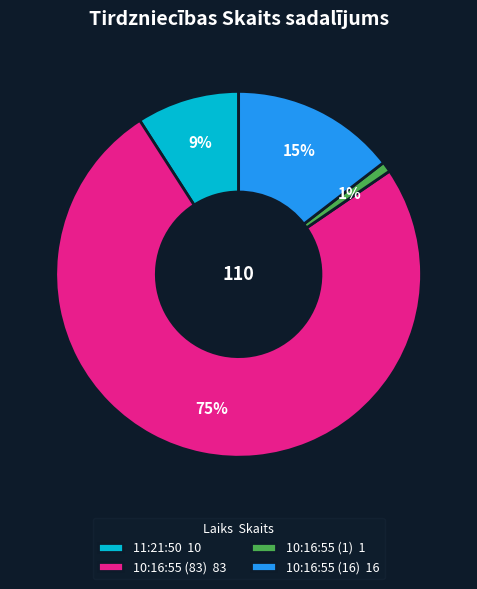

Which slice is the smallest?

10:16:55 (1)